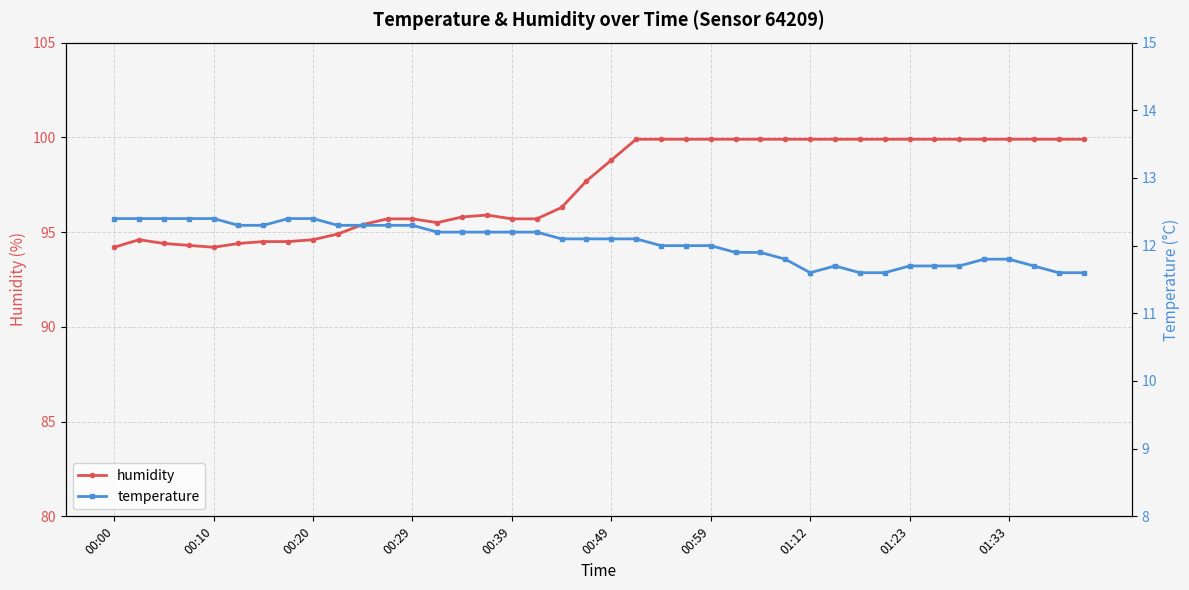

How many data points in humidity are less than 98?

20